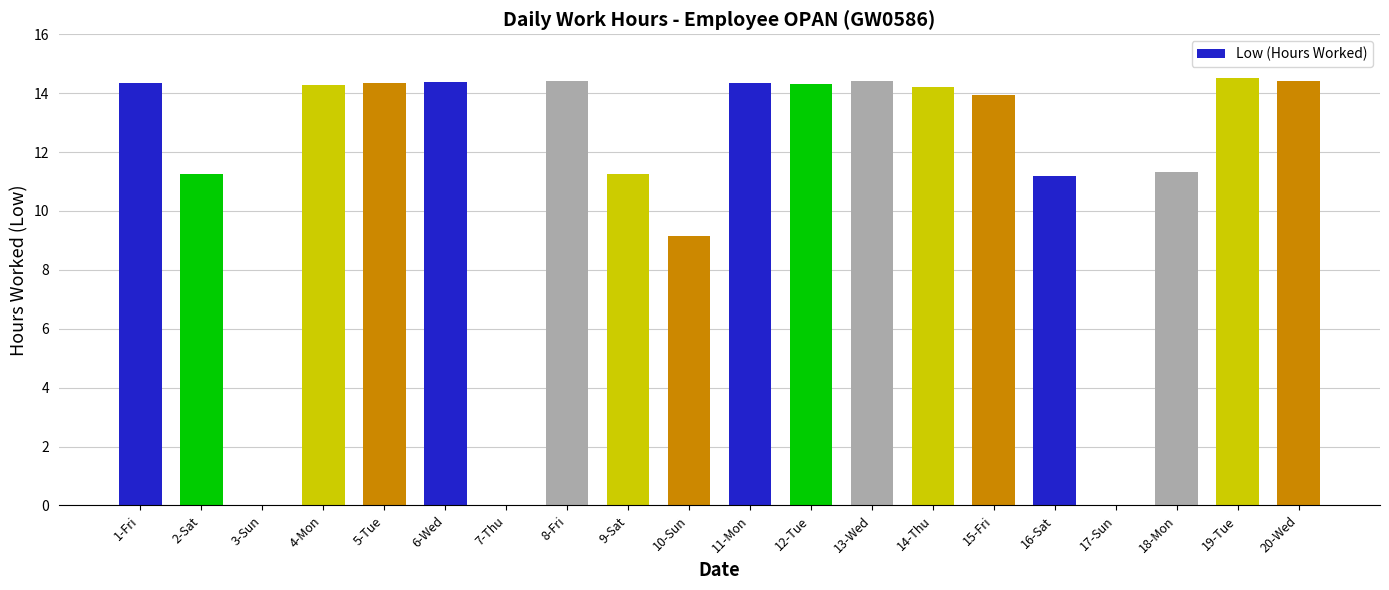

Which has a higher value, 9-Sat or 11-Mon?

11-Mon